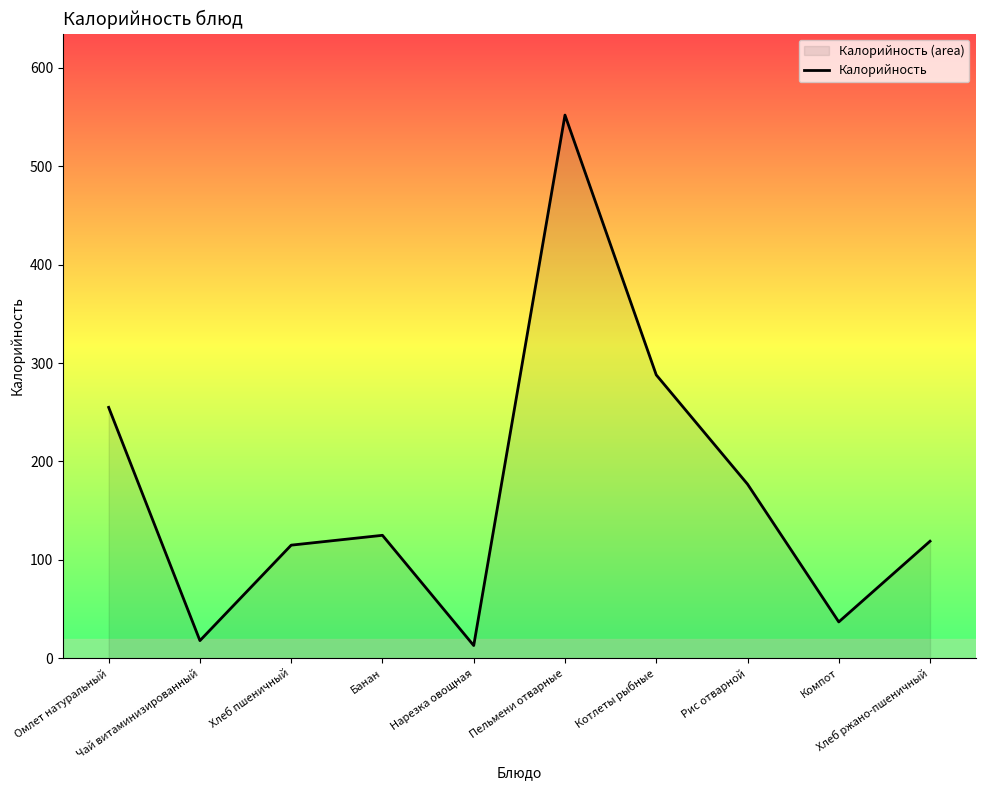

What is the minimum value shown in the chart?

13